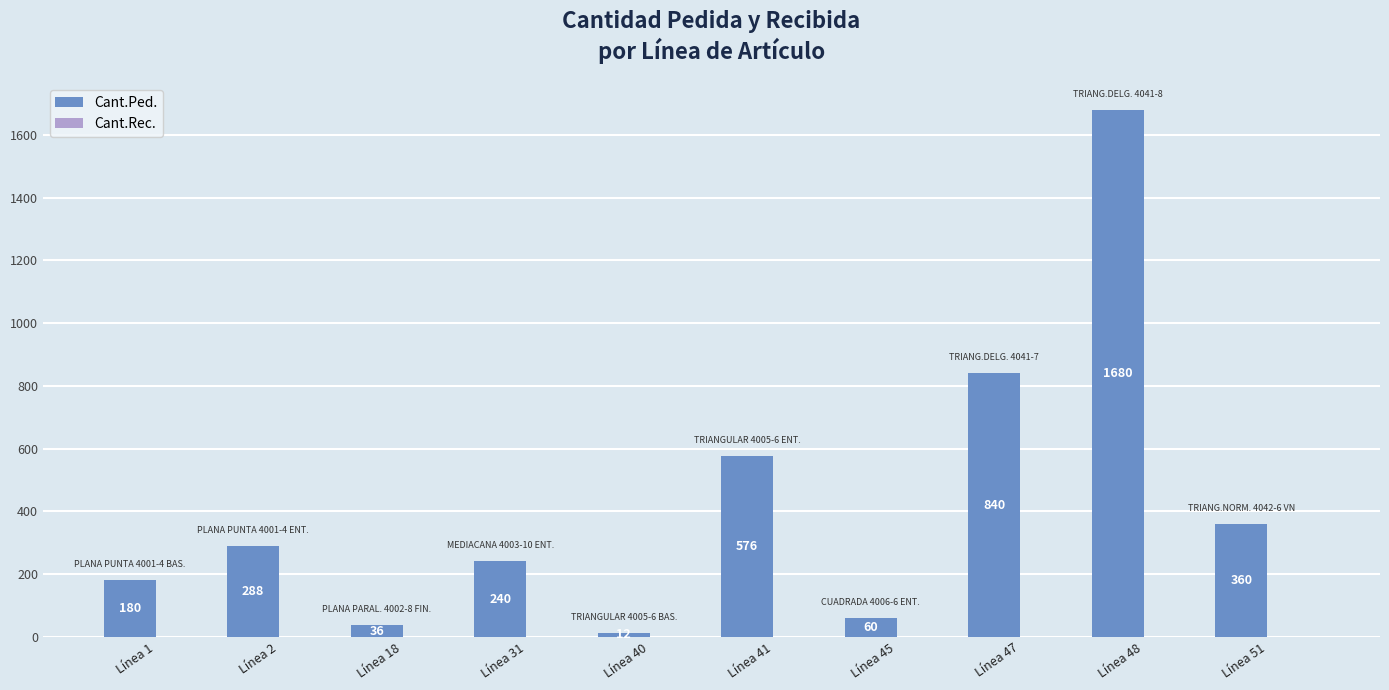

Reading left to right, extract all data points from this chart.

180	288	36	240	12	576	60	840	1680	360